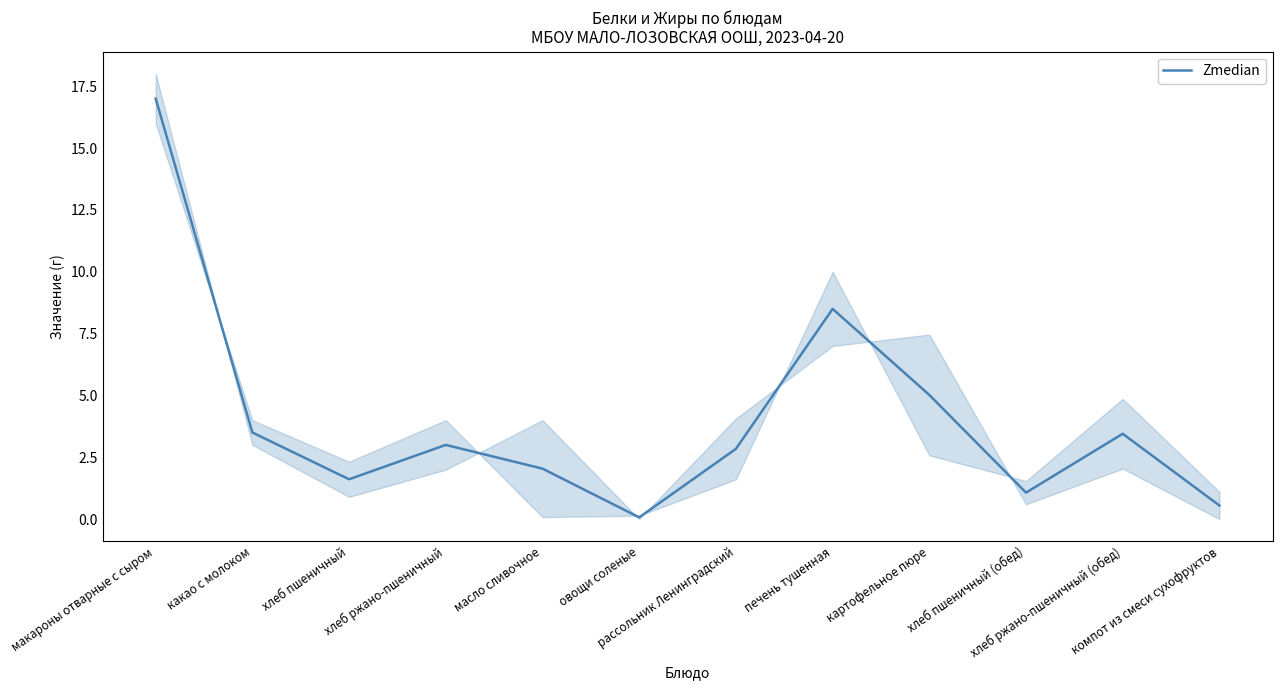

Between хлеб ржано-пшеничный (обед) and хлеб ржано-пшеничный, which is larger?

хлеб ржано-пшеничный (обед)